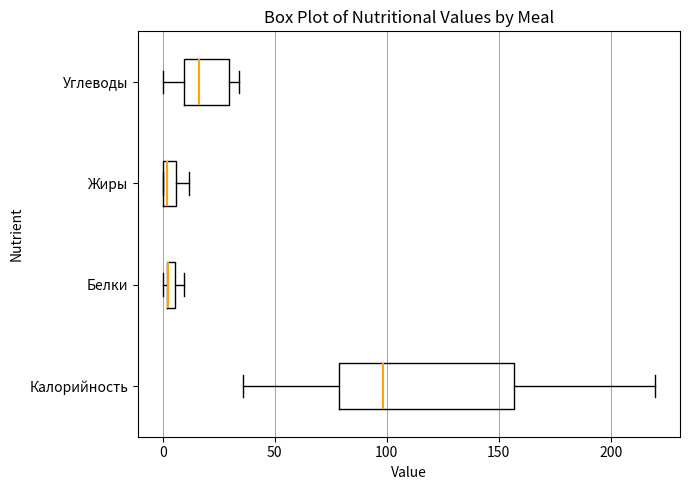

Which box is the widest, from its left edge to its right edge?

Калорийность